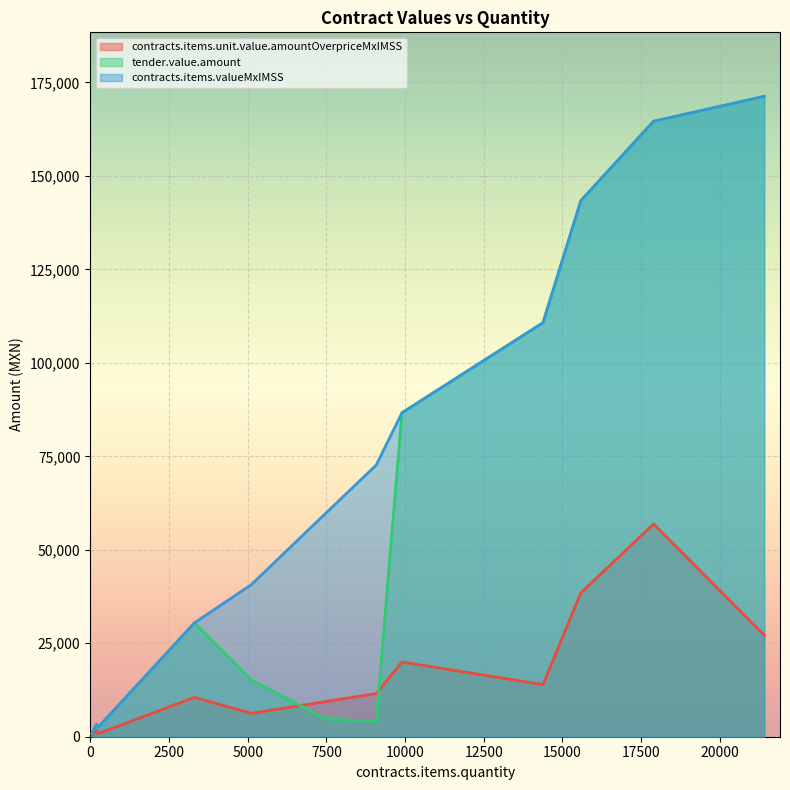

What is the value of the contracts.items.unit.value.amountOverpriceMxIMSS point at the 12th from the left?

10521.7